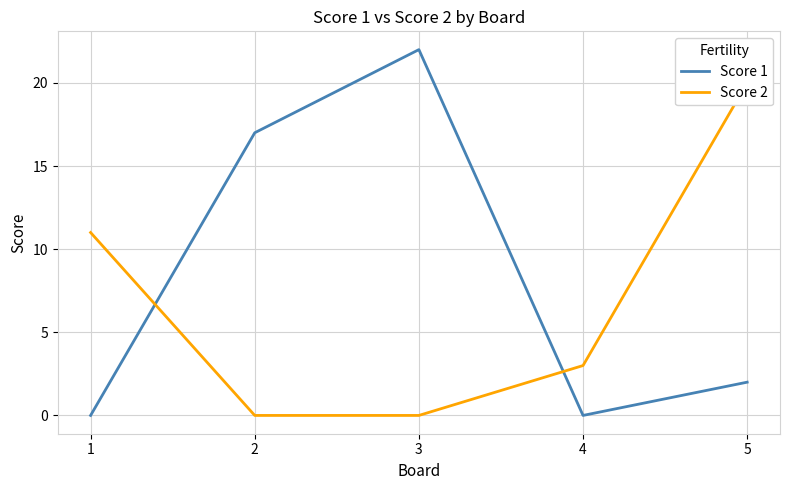

Where do Score 1 and Score 2 first cross each other?

1 and 2